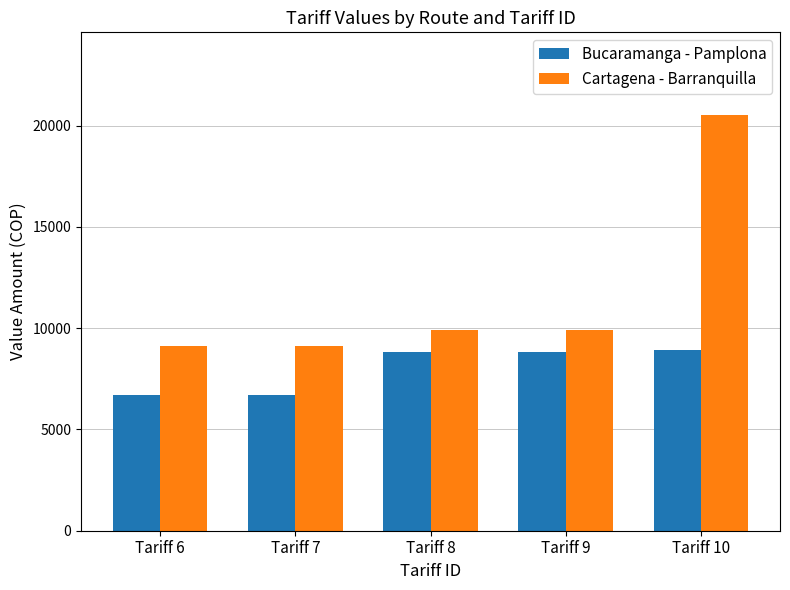

What is the difference between the second highest and minimum values in the Cartagena - Barranquilla series?

800